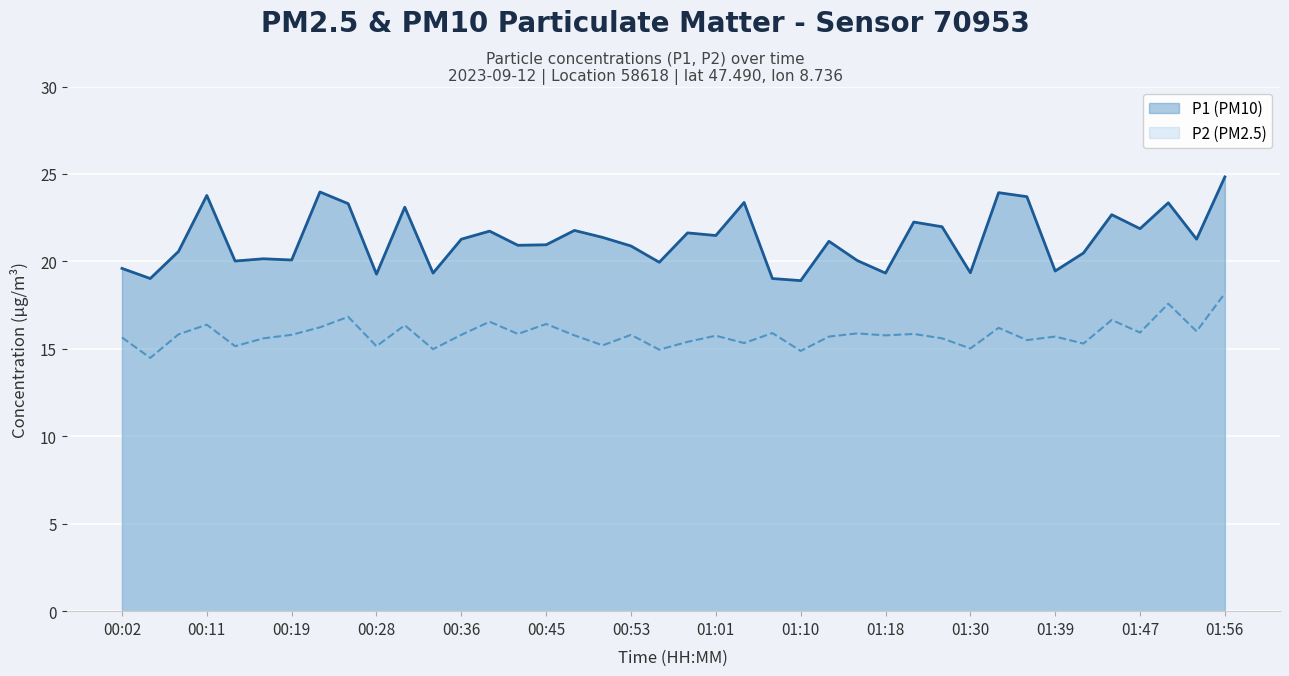

At how many categories does at least one series exceed 24?

1